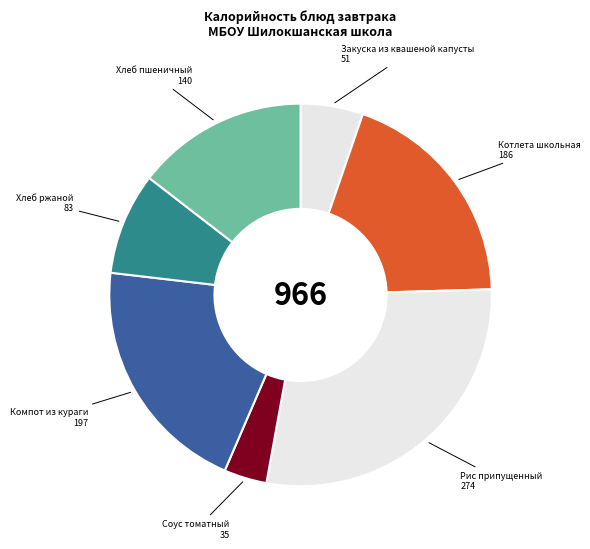

What is the ratio of the value at Рис припущенный to the value at Закуска из квашеной капусты?

5.4